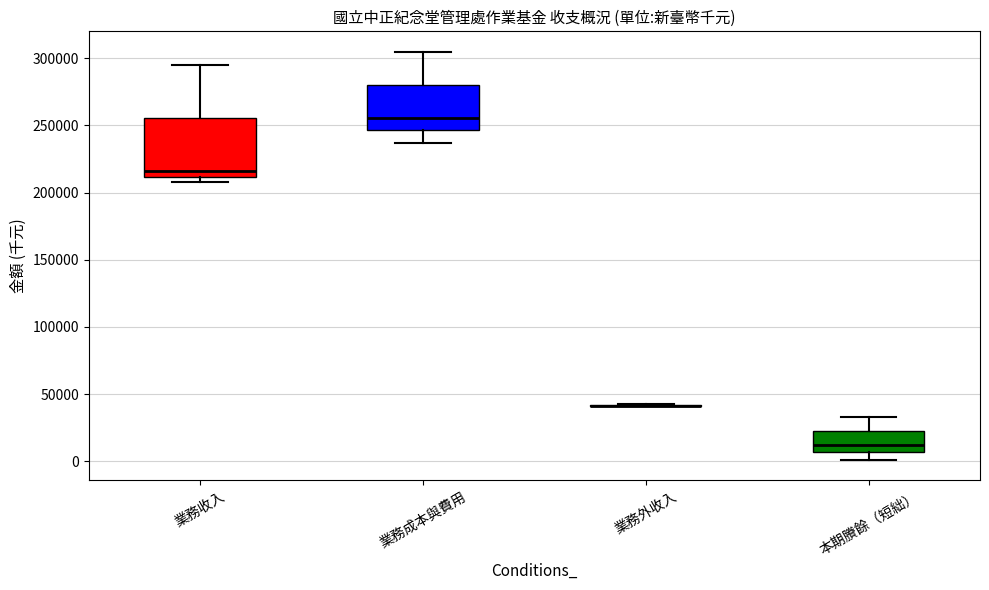

Comparing the boxes themselves (not the whiskers), which one is the tallest?

業務收入